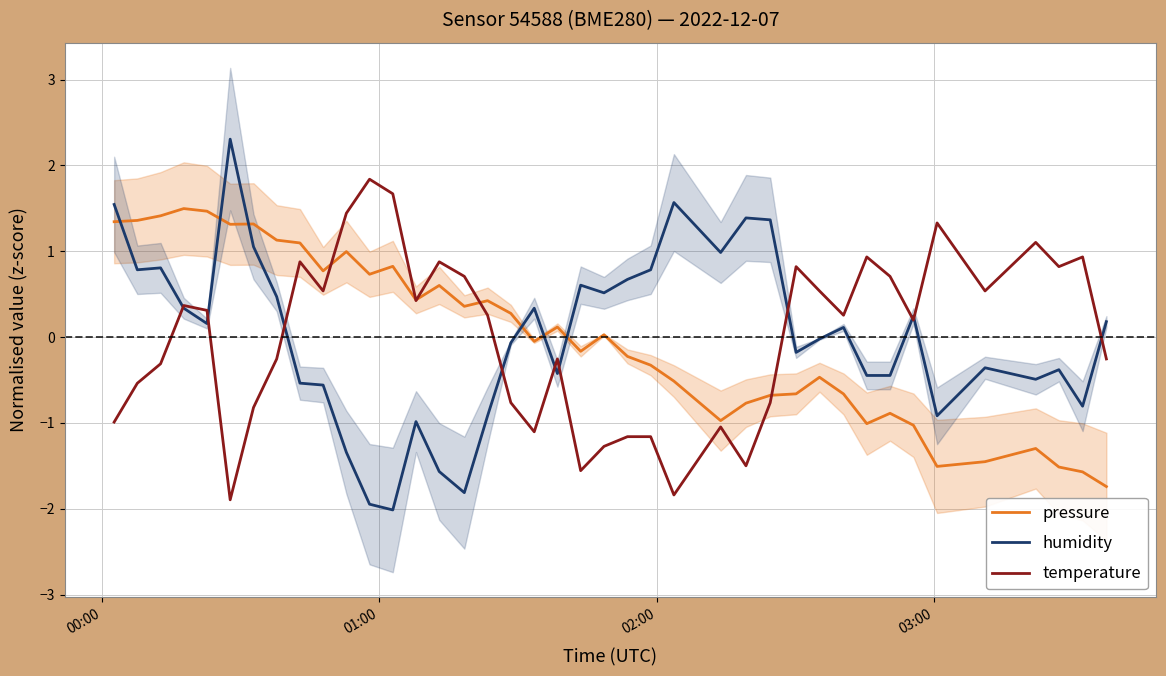

True or false: humidity and temperature cross at least once.

True